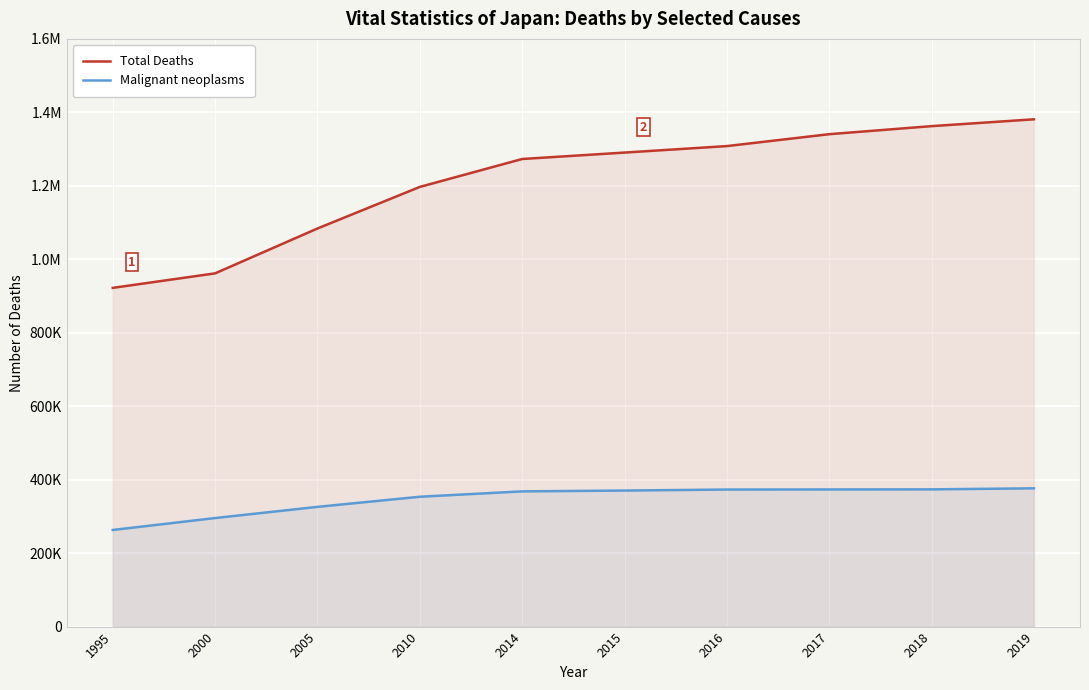

Does the chart display data point markers on the line(s)?

No